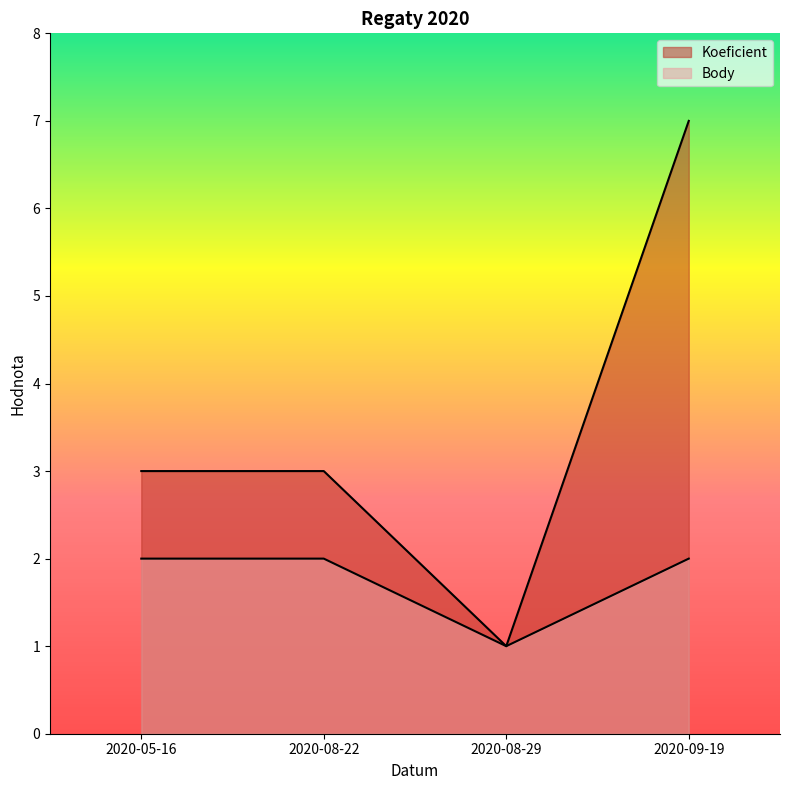

How many lines are shown in the chart?

2